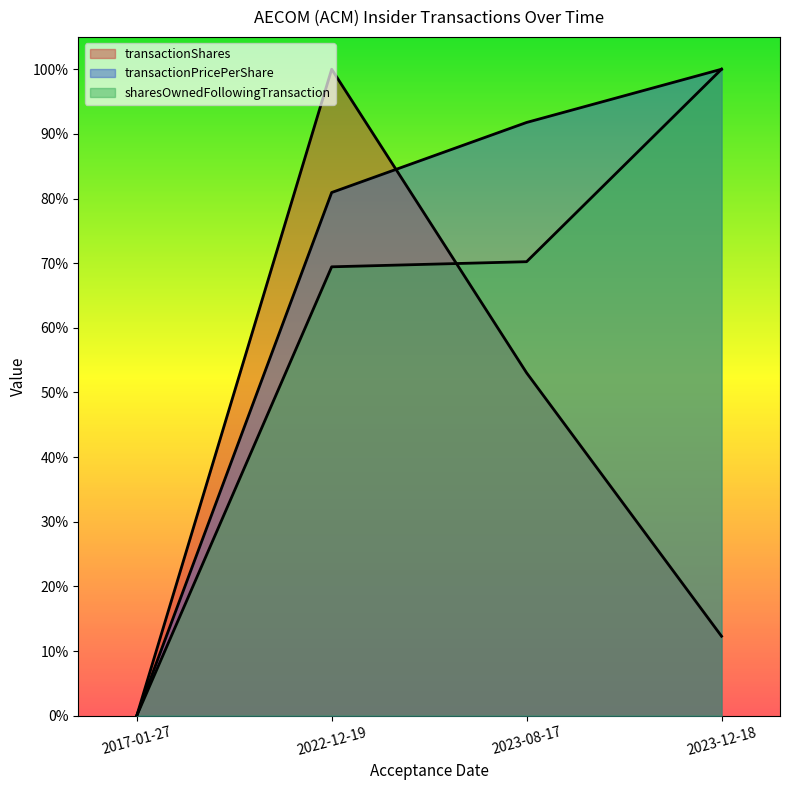

Rank the series by their maximum value, from lowest to highest.

transactionShares, transactionPricePerShare, sharesOwnedFollowingTransaction